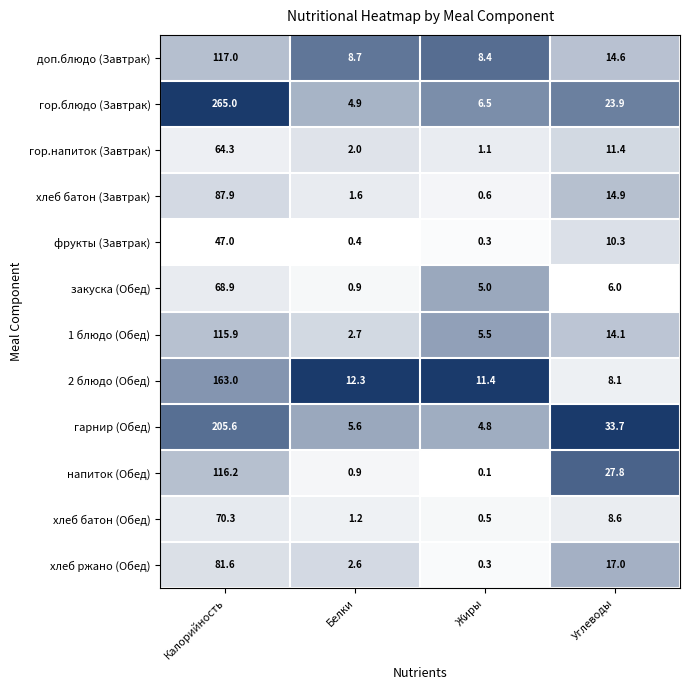

Rank the categories by хлеб батон (Обед) value from lowest to highest.

Жиры, Белки, Углеводы, Калорийность